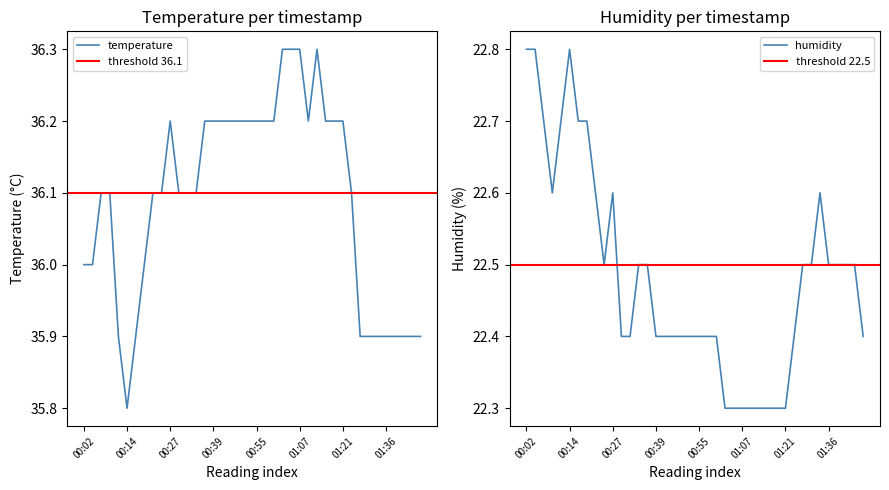

Which label corresponds to the smallest value in the chart?

01:02